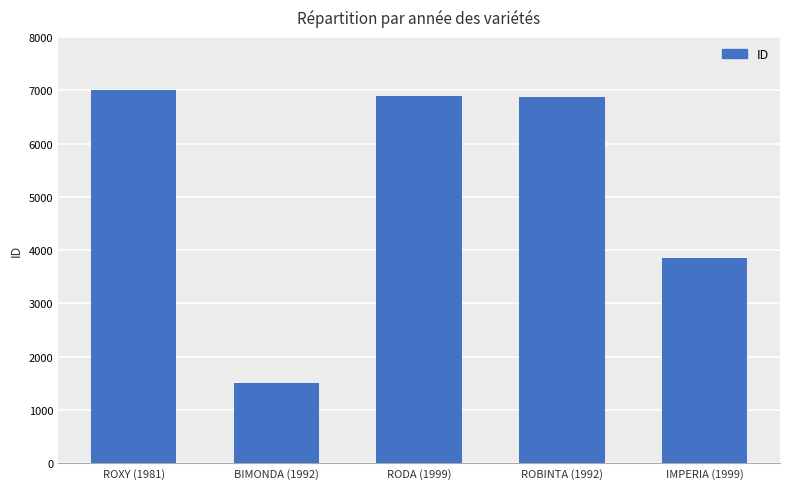

Are the bars grouped side by side (vs. stacked)?

No